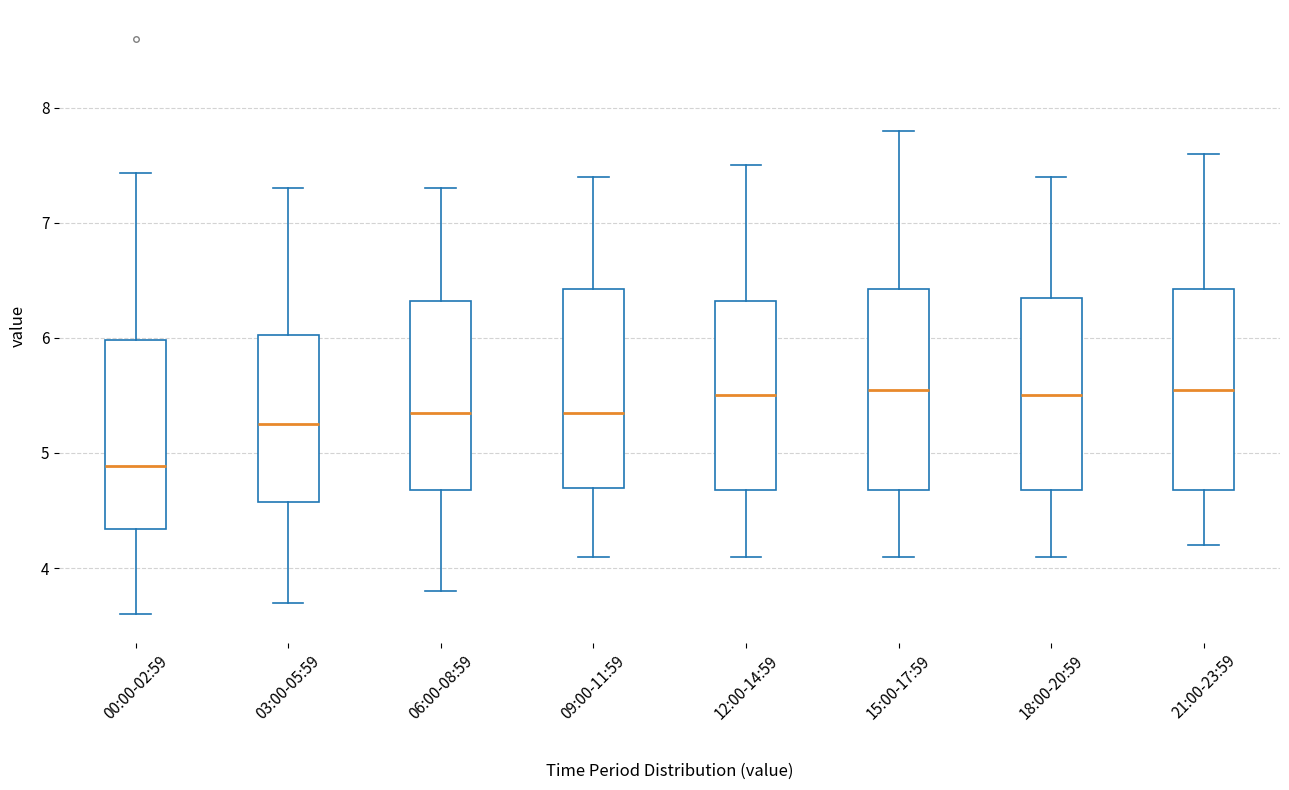

Reading left to right, read every box against the y-axis: the position of its median line, the range the box covers, and the ends of its whiskers. The values are not printed on the chart, so give them approximately, as read against the axis.

00:00-02:59: median 4.9, box 4.3 to 6.0, whiskers 3.6 to 7.4
03:00-05:59: median 5.3, box 4.6 to 6.0, whiskers 3.7 to 7.3
06:00-08:59: median 5.4, box 4.7 to 6.3, whiskers 3.8 to 7.3
09:00-11:59: median 5.4, box 4.7 to 6.4, whiskers 4.1 to 7.4
12:00-14:59: median 5.5, box 4.7 to 6.3, whiskers 4.1 to 7.5
15:00-17:59: median 5.6, box 4.7 to 6.4, whiskers 4.1 to 7.8
18:00-20:59: median 5.5, box 4.7 to 6.4, whiskers 4.1 to 7.4
21:00-23:59: median 5.6, box 4.7 to 6.4, whiskers 4.2 to 7.6